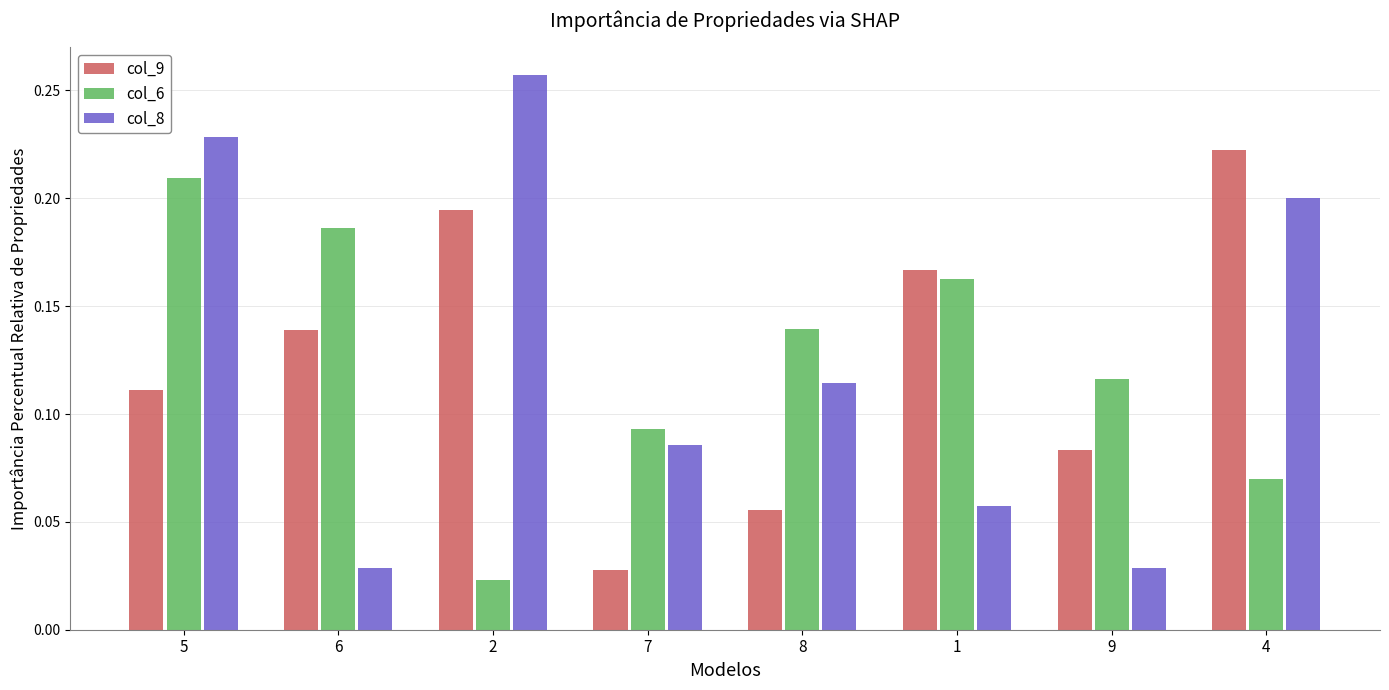

What position from the left is 5?

1